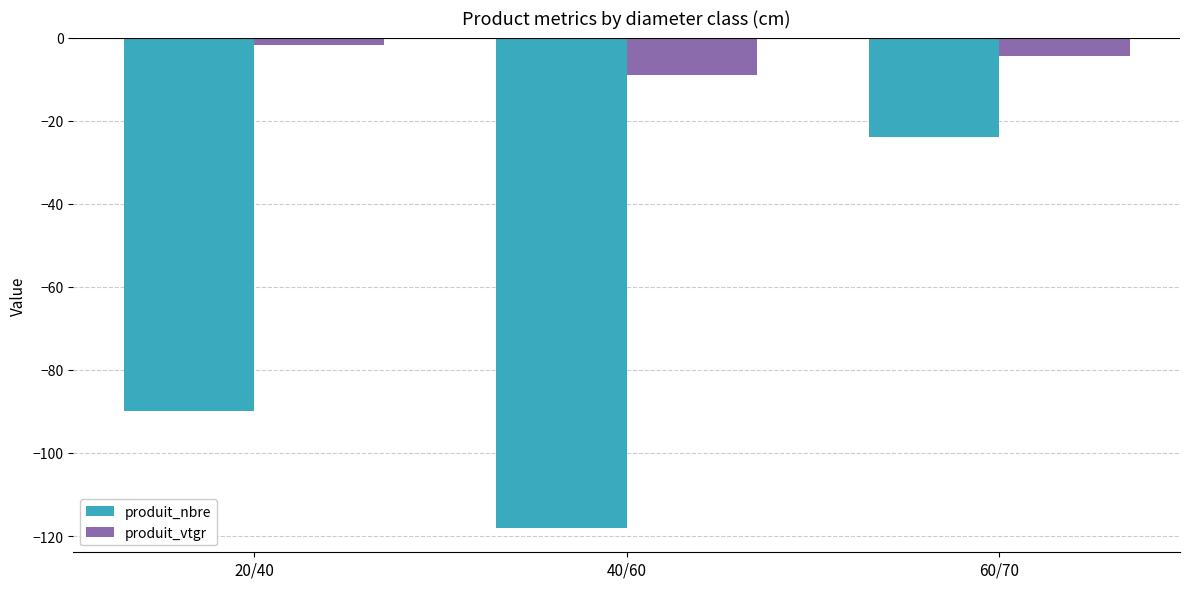

At which category is the sum across all series the highest?

60/70